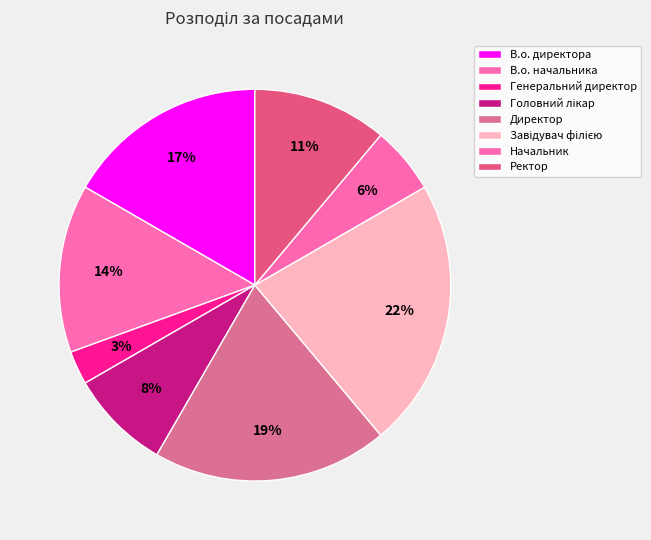

Rank the categories by value from highest to lowest.

Завідувач філією, Директор, В.о. директора, В.о. начальника, Ректор, Головний лікар, Начальник, Генеральний директор